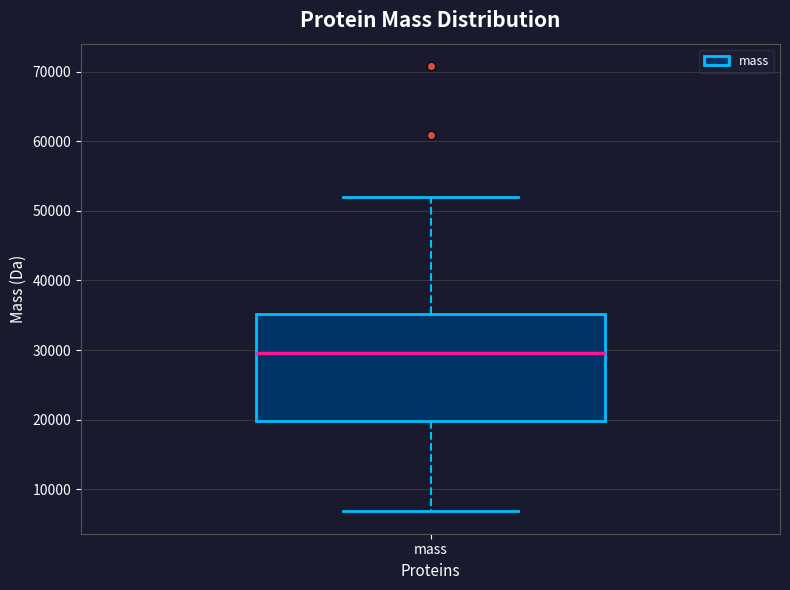

Read this box plot against the y-axis: the position of the median line, the range covered by the box, and the ends of both whiskers. The values are not printed on the chart, so give them approximately, as read against the axis.

median 30000, box 20000 to 35000, whiskers 7000 to 52000